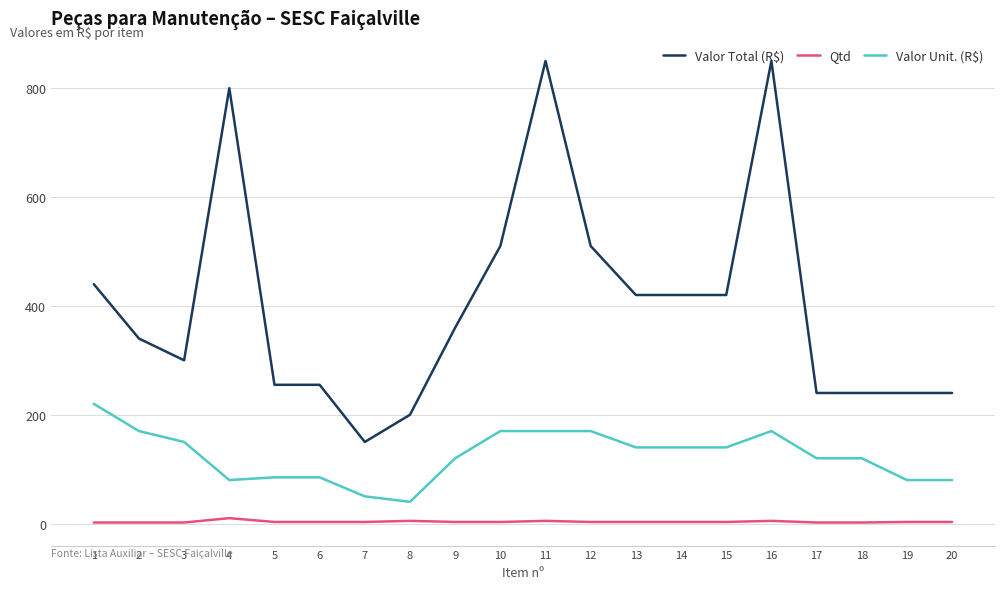

Which series changed the most between 9 and 12?

Valor Total (R$)